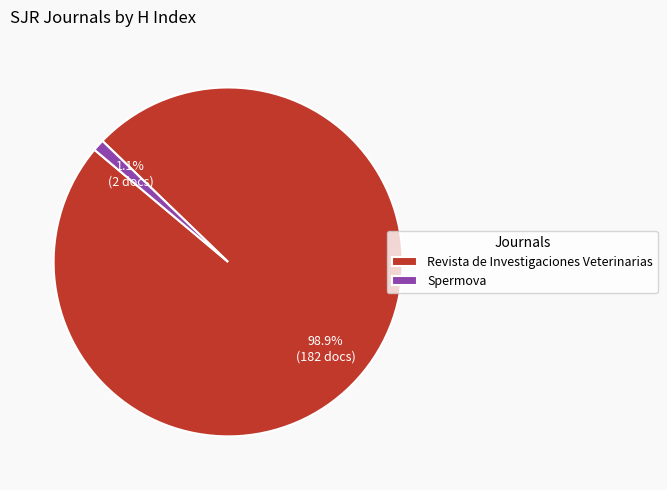

To the nearest percent, what is the average slice percentage?

50%